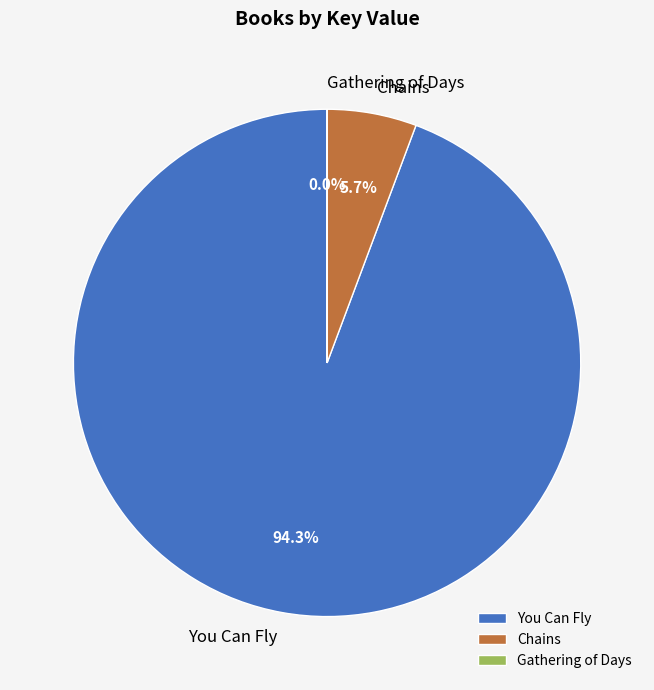

The You Can Fly slice represents 99% of the pie. True or false?

False